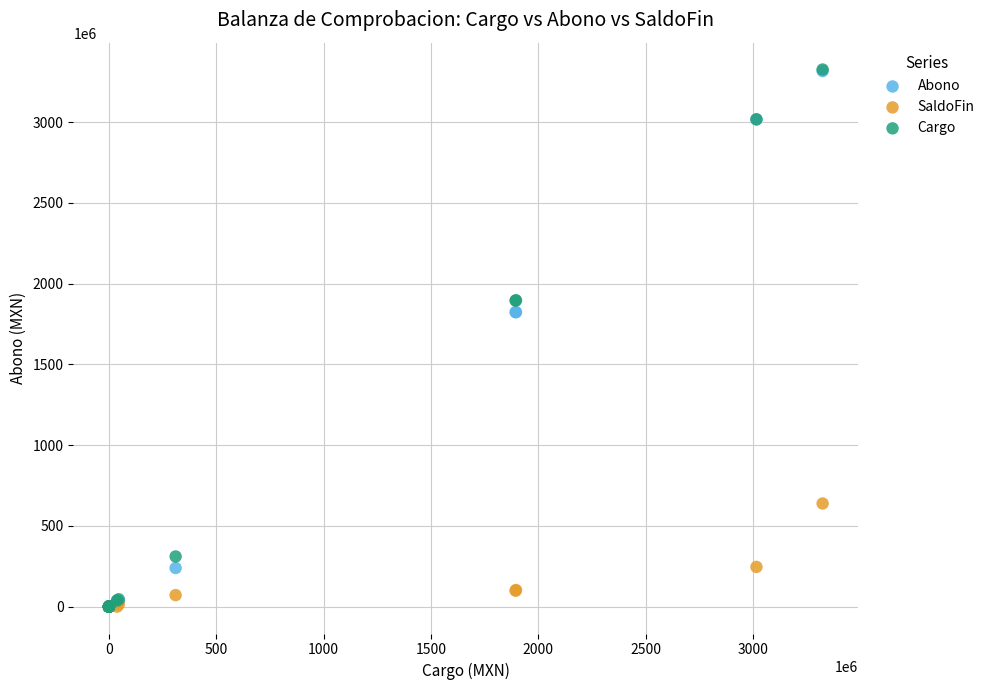

Which series has the largest Y range (max minus min)?

Cargo